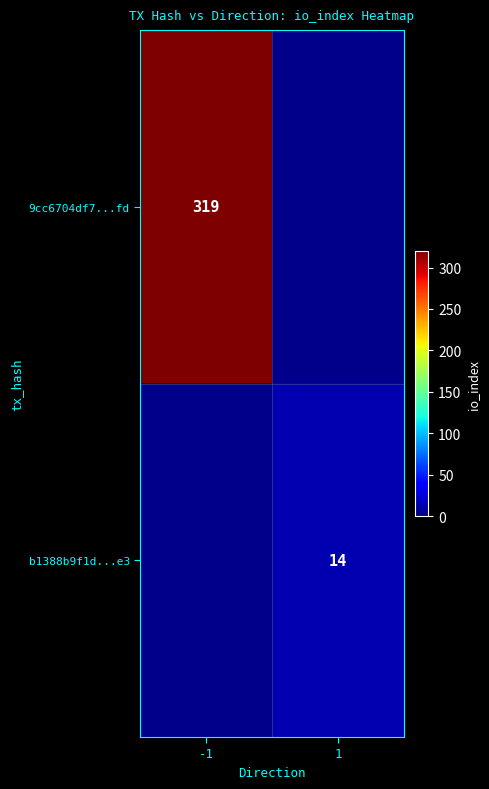

Is the value of 9cc6704df7...fd at -1 greater than the value of b1388b9f1d...e3 at 1?

Yes